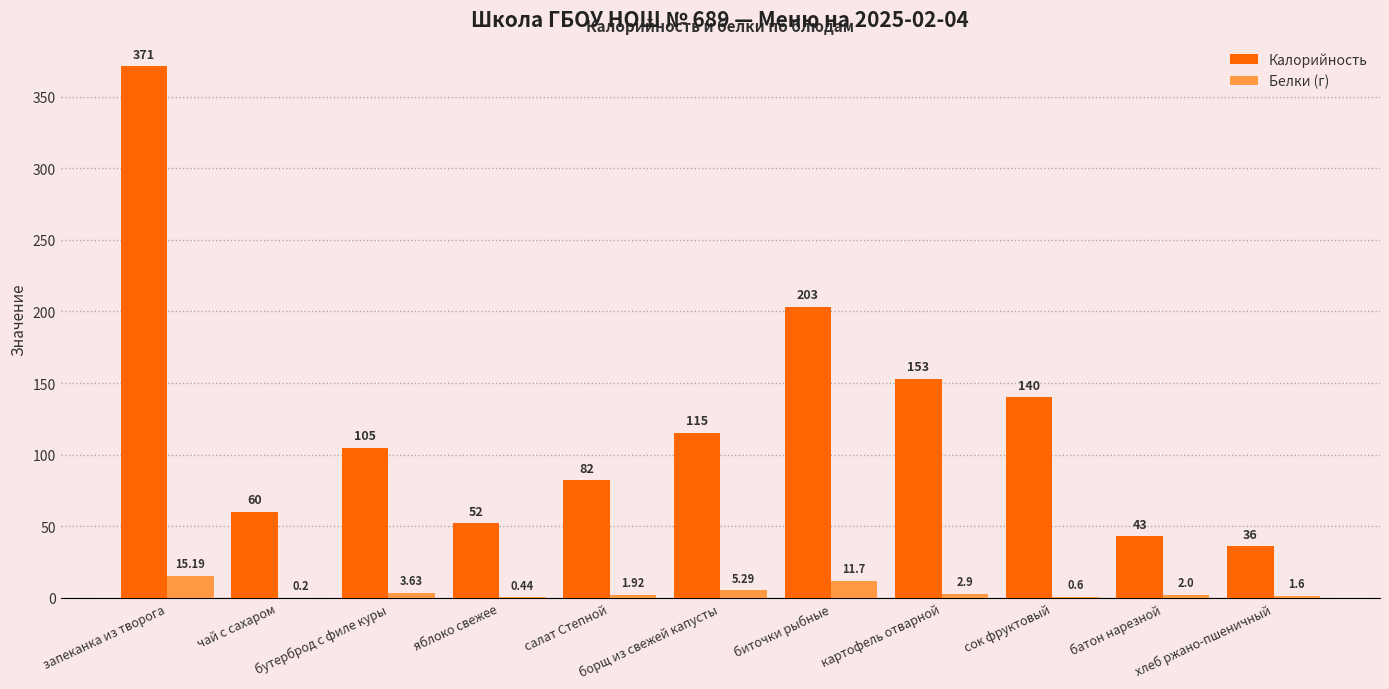

What are all the series names shown in the legend?

Калорийность, Белки (г)